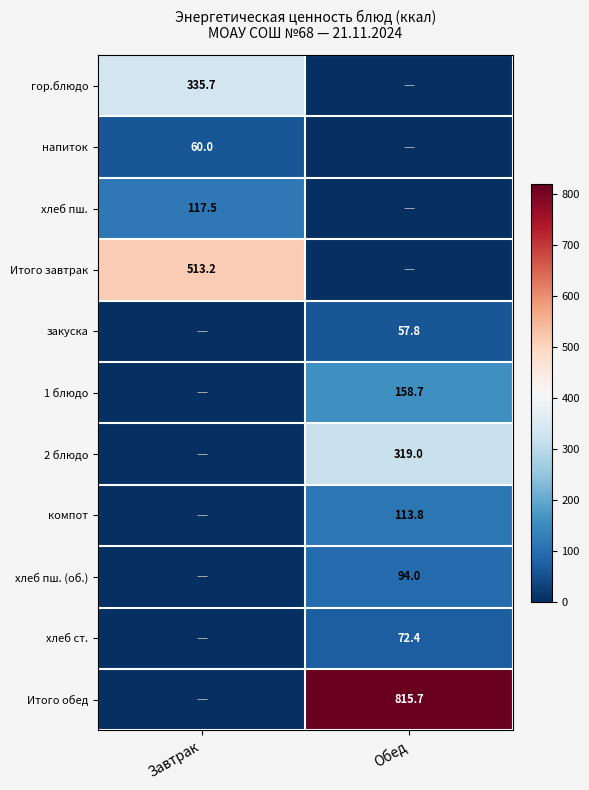

Is it true that хлеб ст. equals 33.0 at Обед?

False